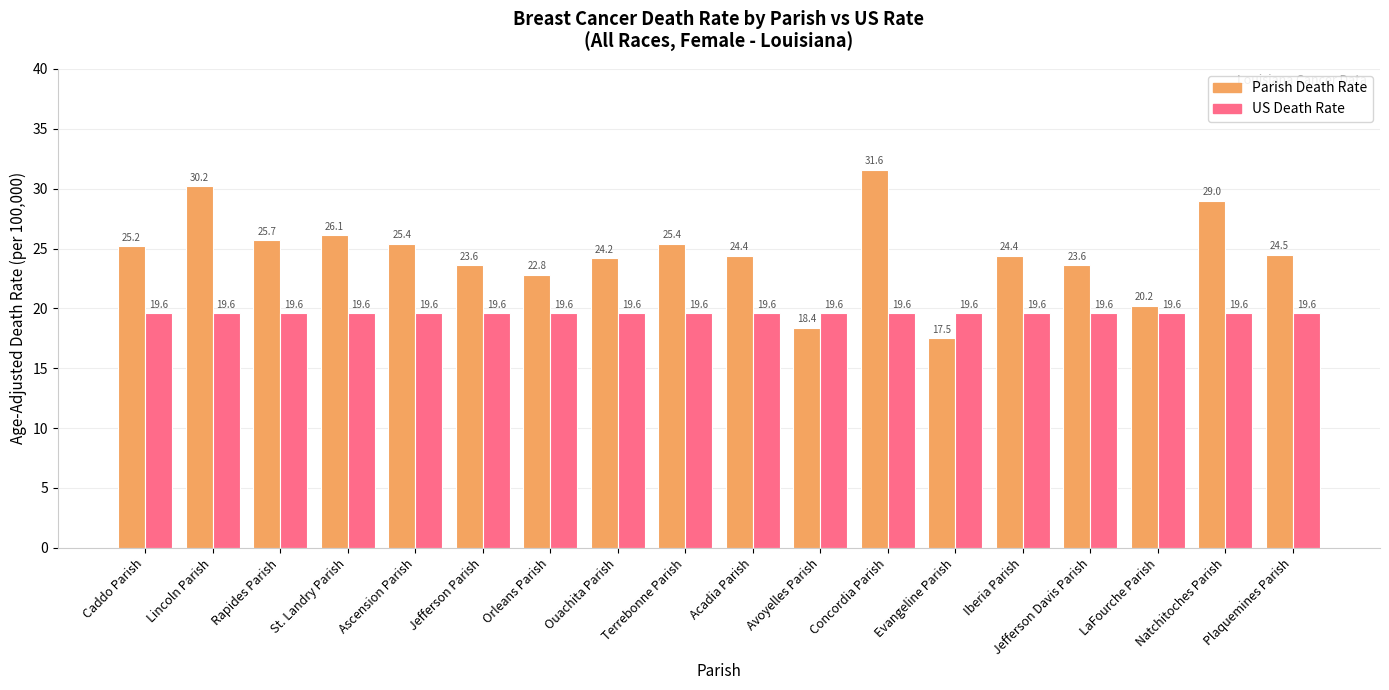

The value of Parish Death Rate at Caddo Parish is 25.2. True or false?

True